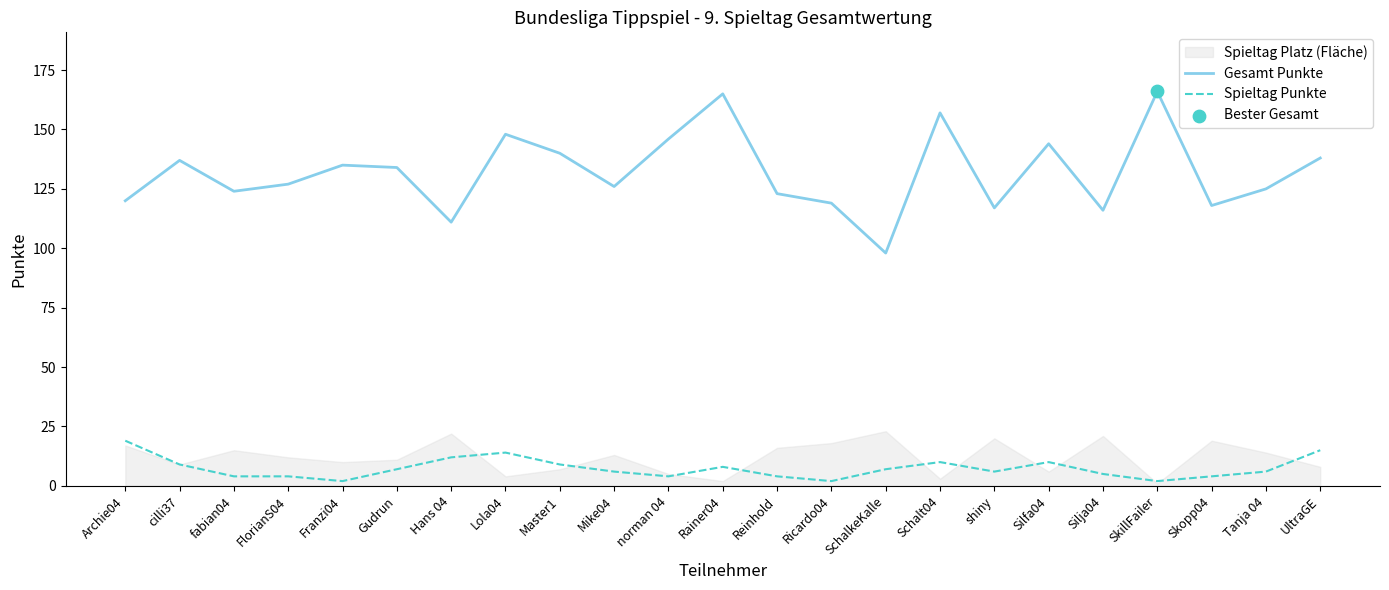

Which series reaches the minimum Y coordinate?

Spieltag Punkte